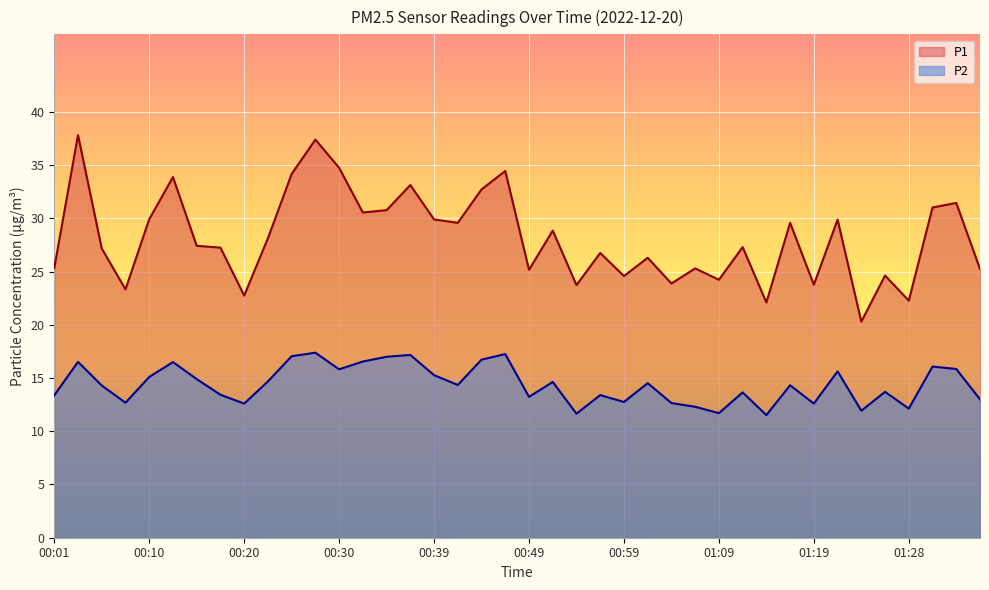

What is the value of the P1 point at the 36th from the left?

24.6